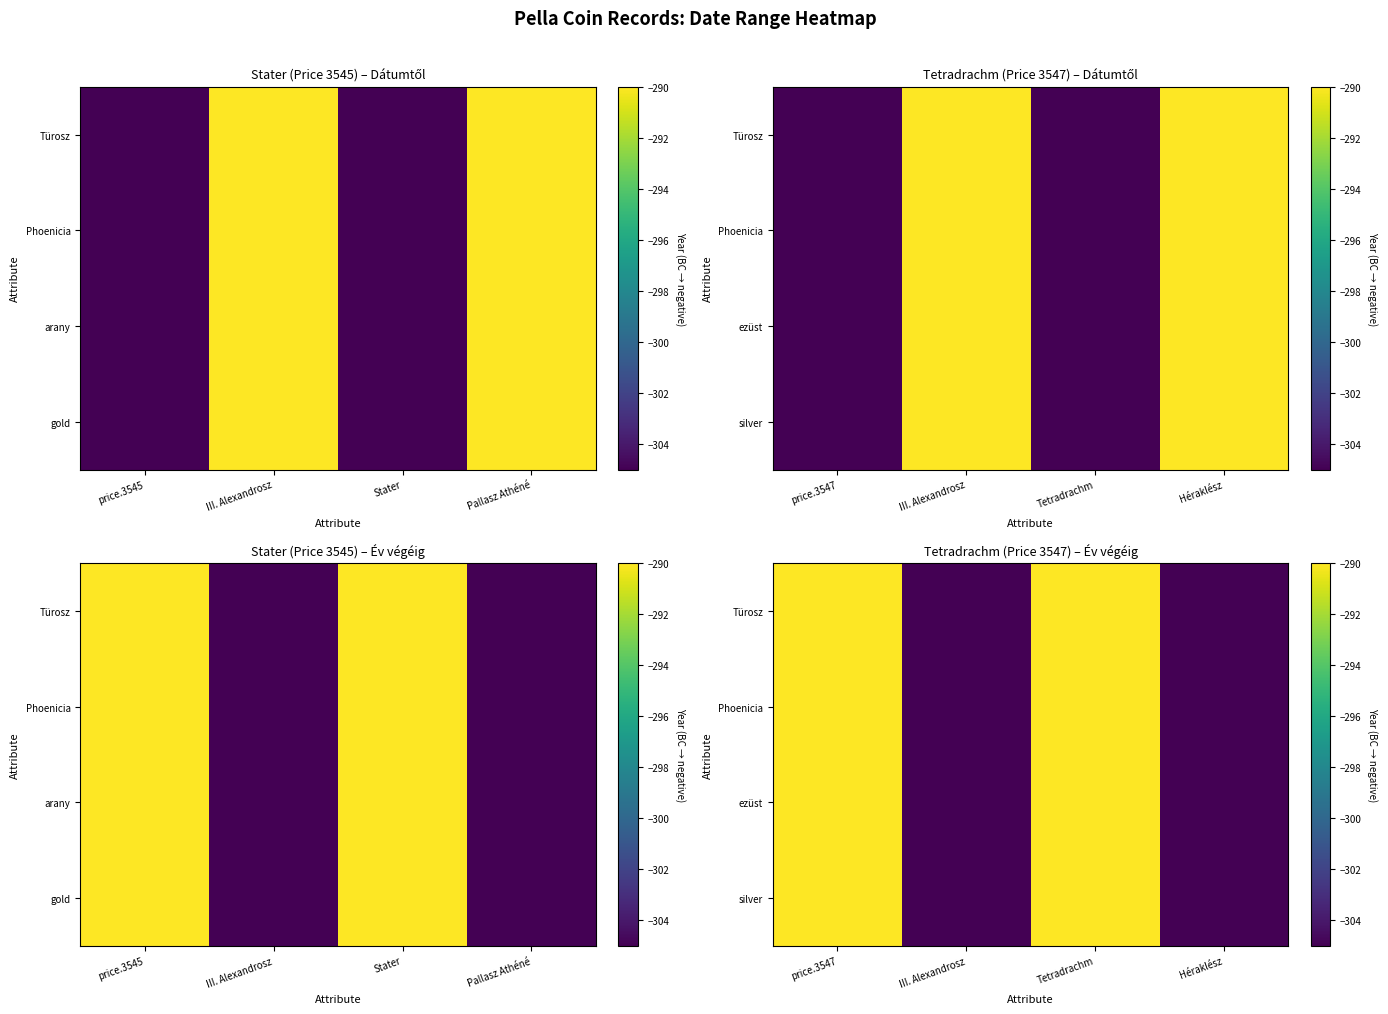

What is the sum of the Türosz values at Héraklész and Tetradrachm?

-595